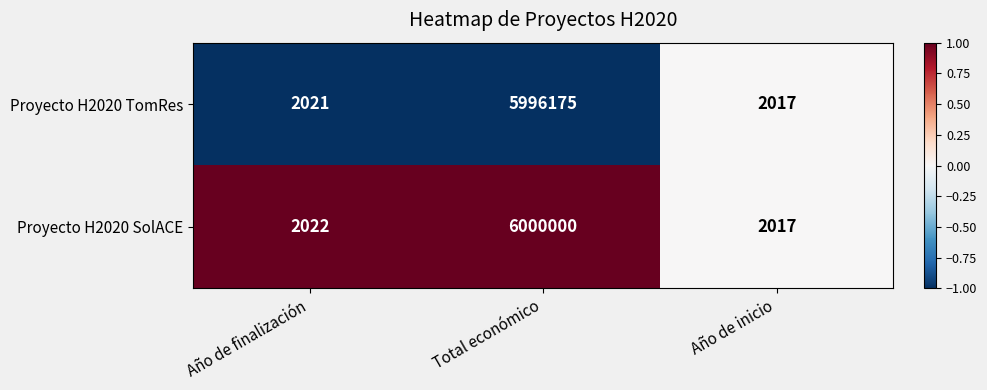

Reading right to left, extract all data points from this chart.

Proyecto H2020 TomRes: Año de inicio=2017	Total económico=5996175	Año de finalización=2021
Proyecto H2020 SolACE: Año de inicio=2017	Total económico=6000000	Año de finalización=2022